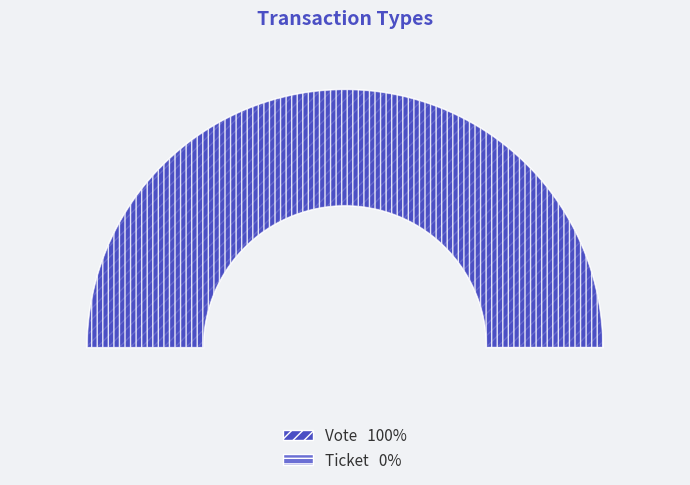

The Vote slice represents 100% of the pie. True or false?

True